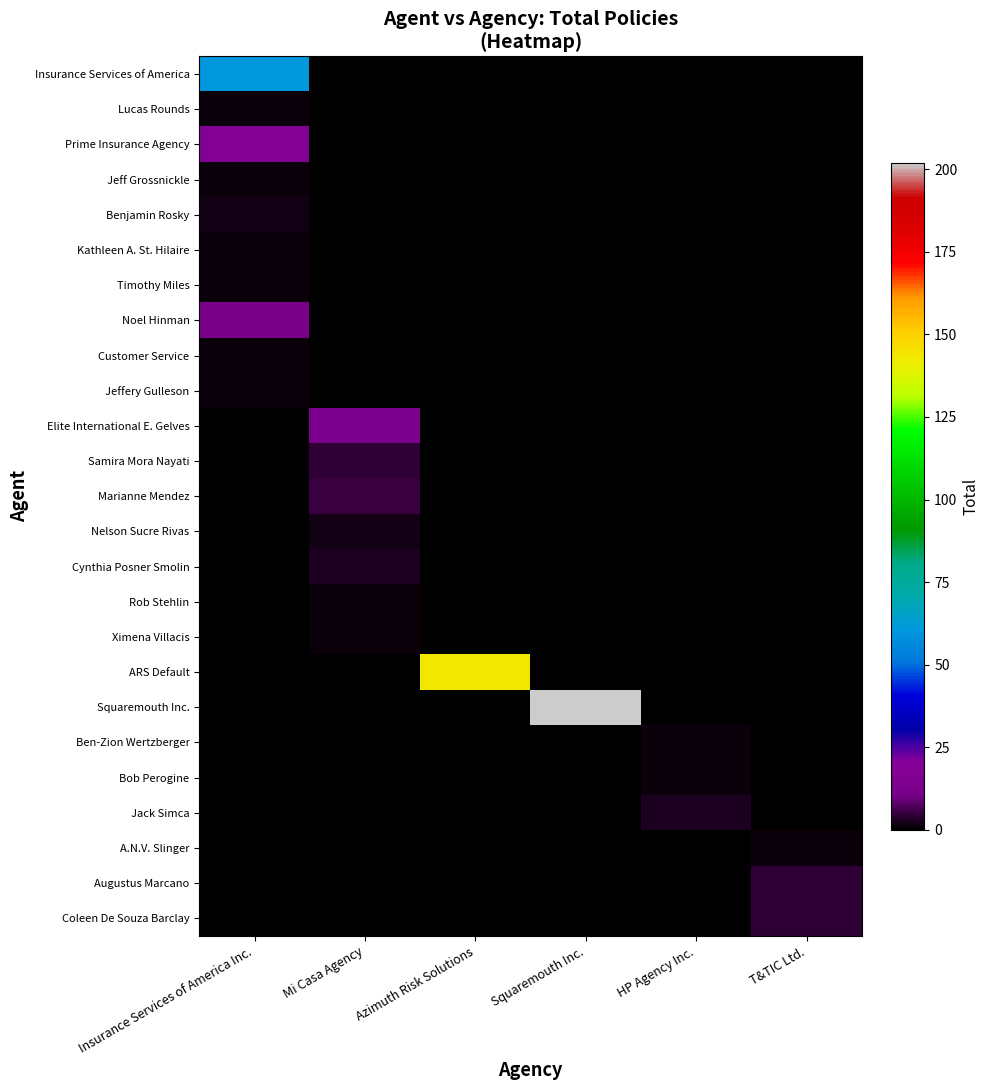

At which category does the chart reach its minimum across all series?

Mi Casa Agency